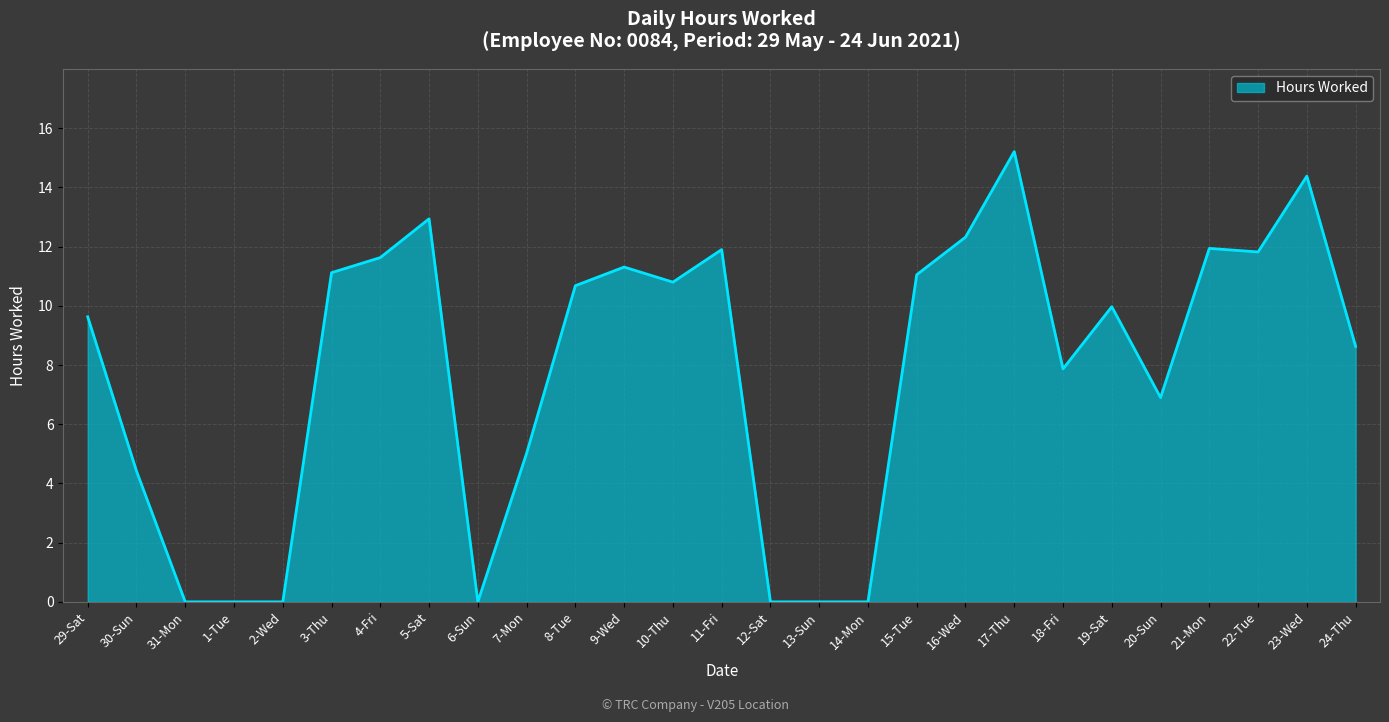

What is the approximate value at 5-Sat?

12.9